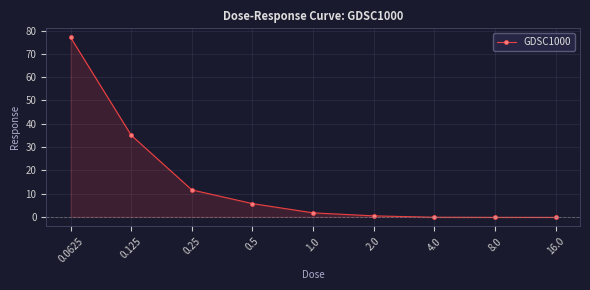

What is the sum of all values?

130.7